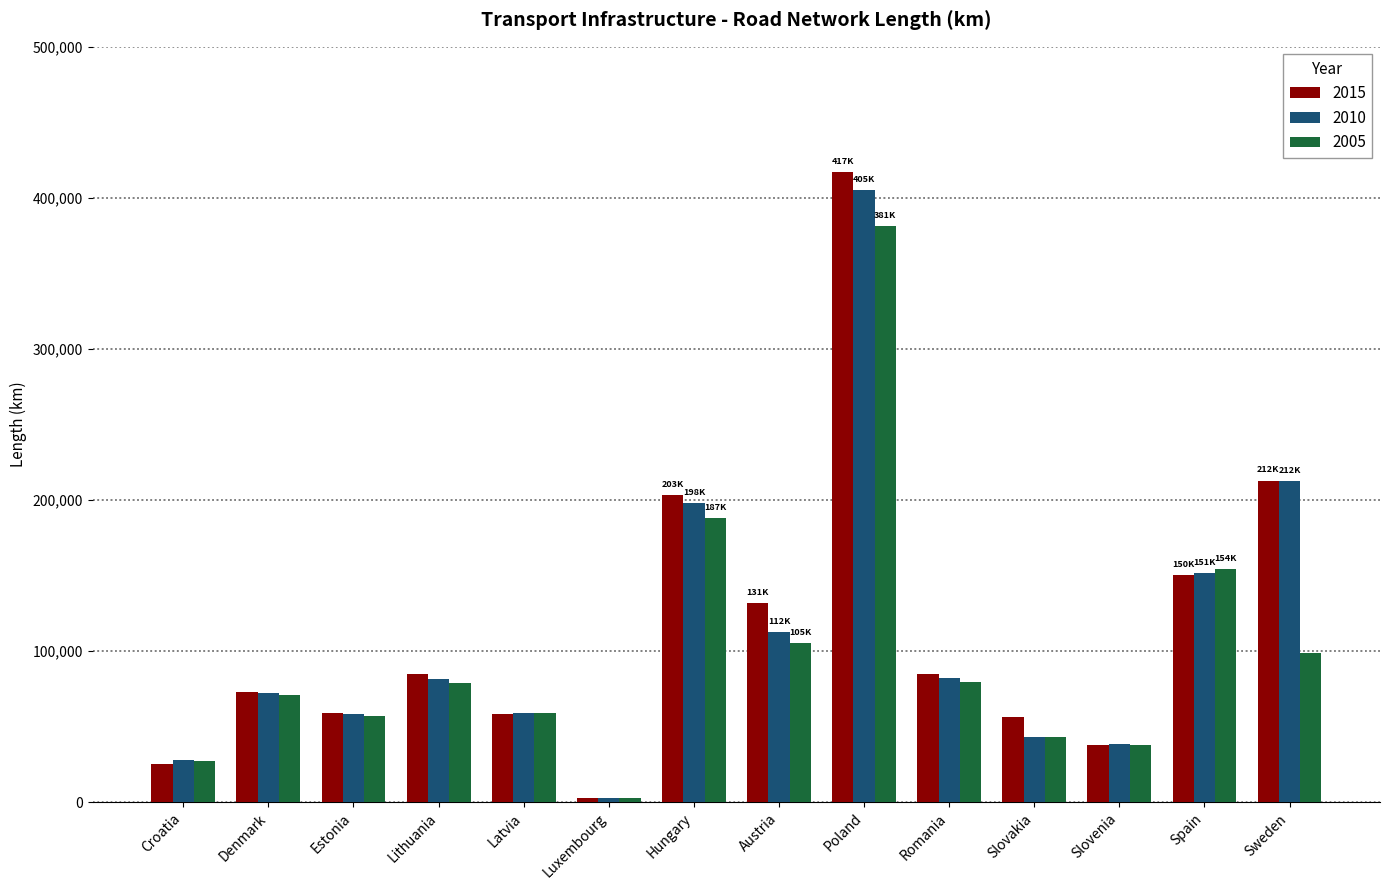

Is the value of 2010 at Austria greater than the value of 2005 at Hungary?

No